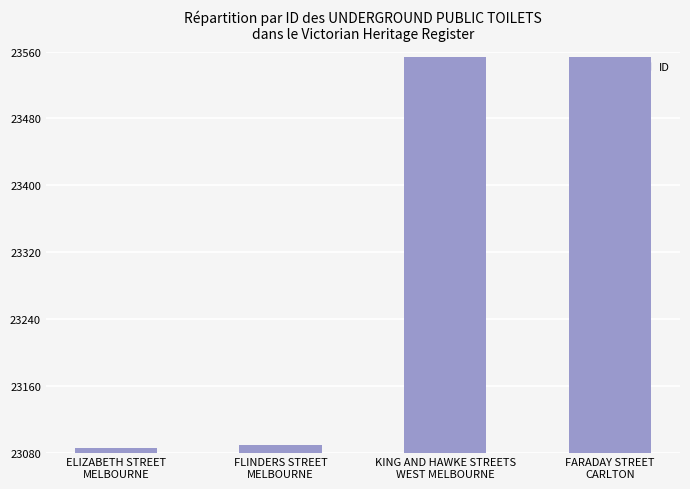

What is the value of the 4th bar from the left?

23554